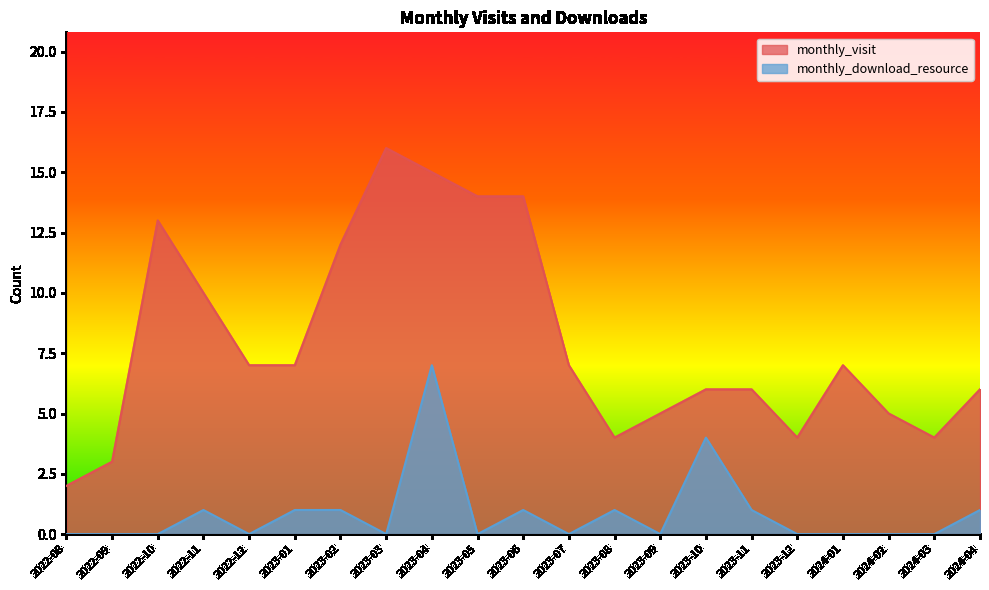

How many data points in monthly_visit are above 7?

7